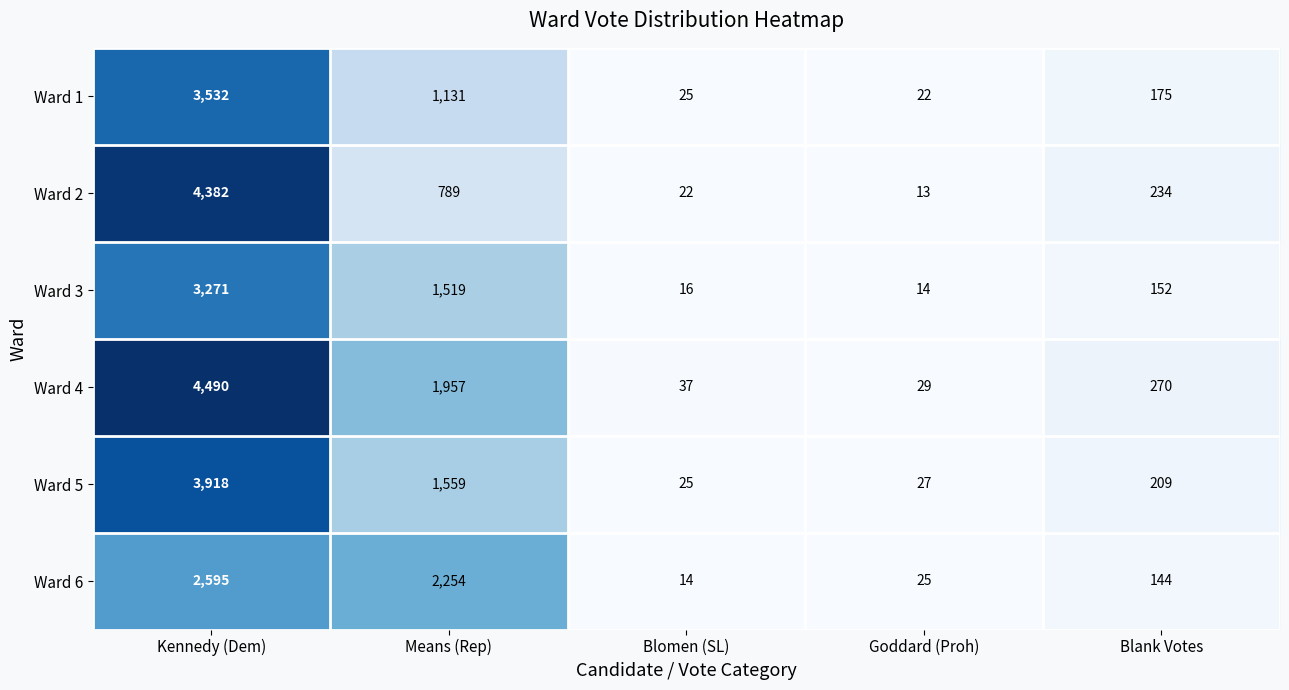

Reading left to right, list all the values displayed in this chart.

Ward 1: 3532	1131	25	22	175
Ward 2: 4382	789	22	13	234
Ward 3: 3271	1519	16	14	152
Ward 4: 4490	1957	37	29	270
Ward 5: 3918	1559	25	27	209
Ward 6: 2595	2254	14	25	144